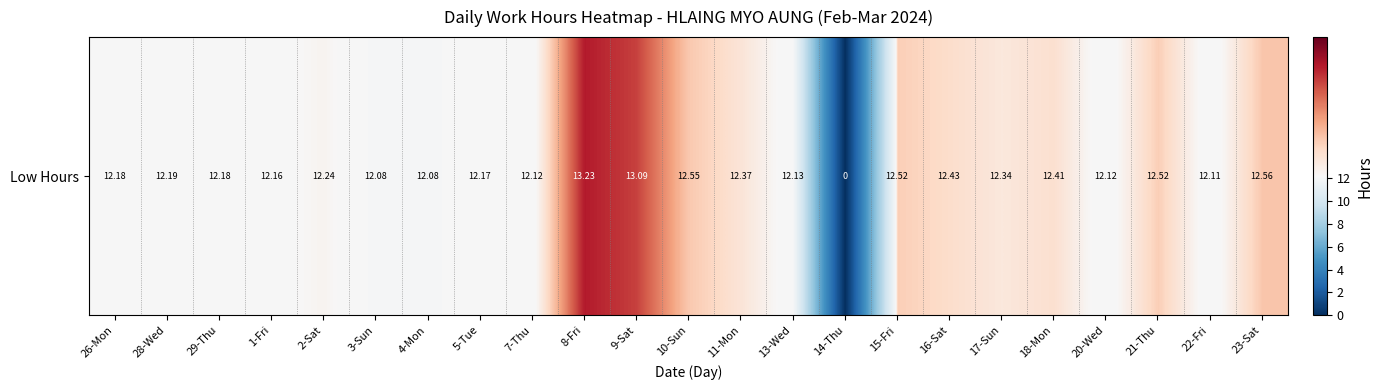

What is the greatest value displayed?

13.2